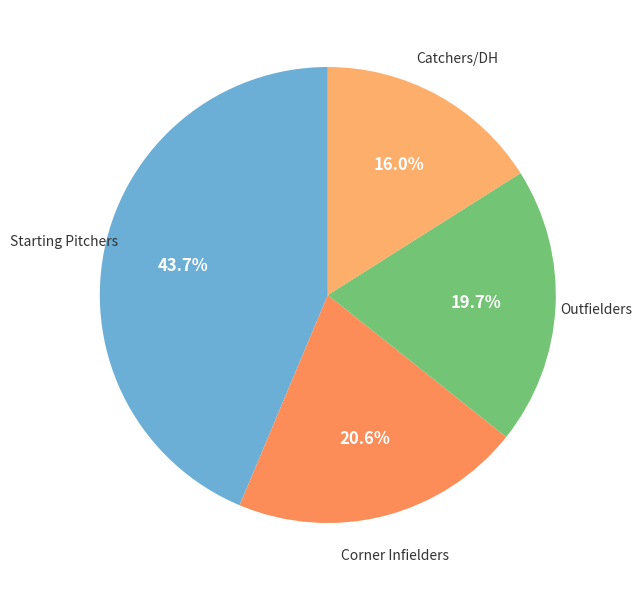

How many segments does this pie chart have?

4